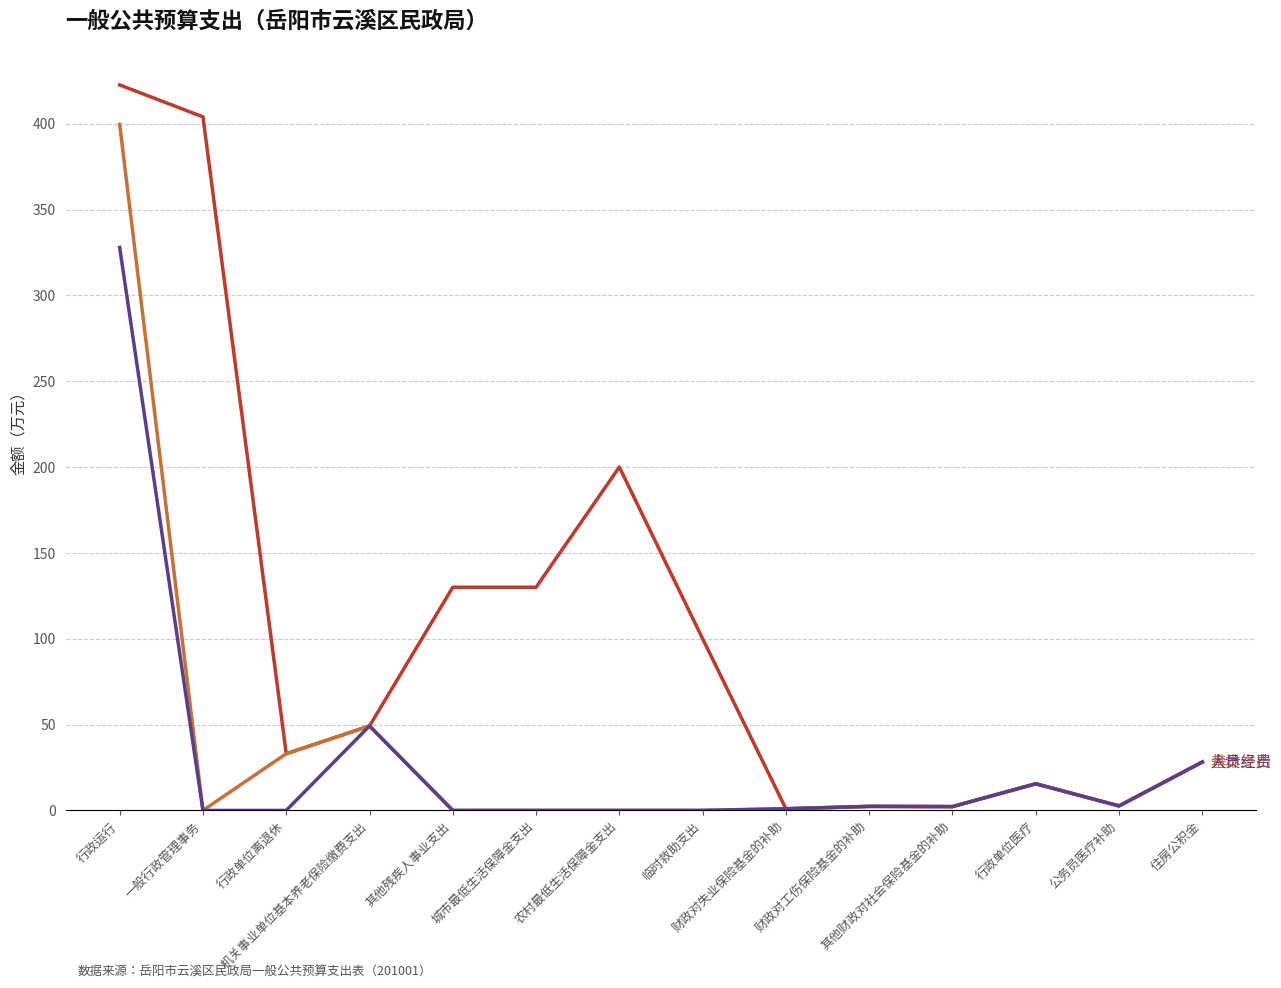

How many categories are shown in the chart?

14